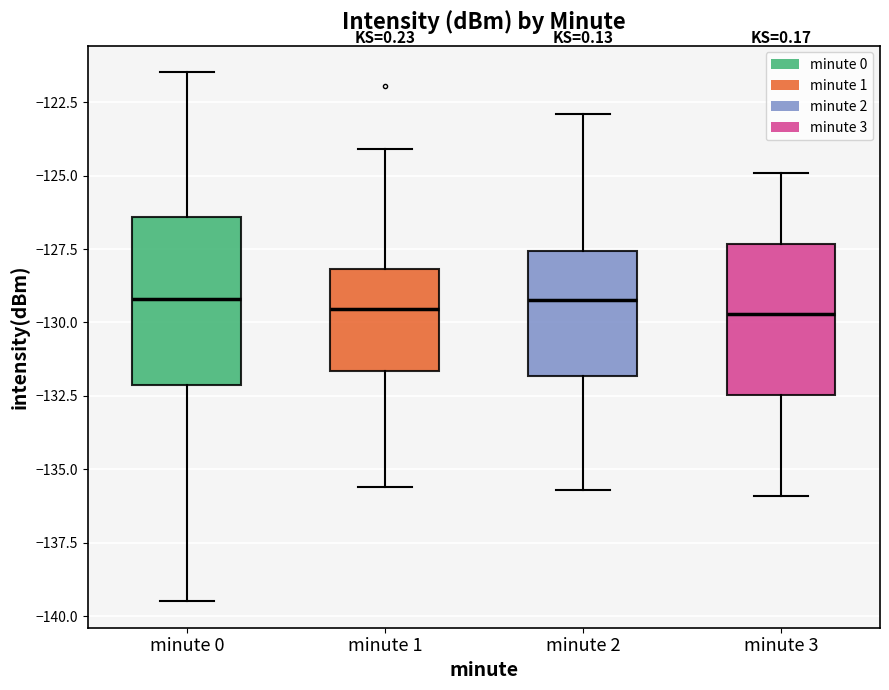

Reading left to right, read every box against the y-axis: the position of its median line, the range the box covers, and the ends of its whiskers. The values are not printed on the chart, so give them approximately, as read against the axis.

minute 0: median -129.0, box -132.0 to -126.5, whiskers -139.5 to -121.5
minute 1: median -129.5, box -131.5 to -128.0, whiskers -135.5 to -124.0
minute 2: median -129.0, box -132.0 to -127.5, whiskers -135.5 to -123.0
minute 3: median -129.5, box -132.5 to -127.5, whiskers -136.0 to -125.0